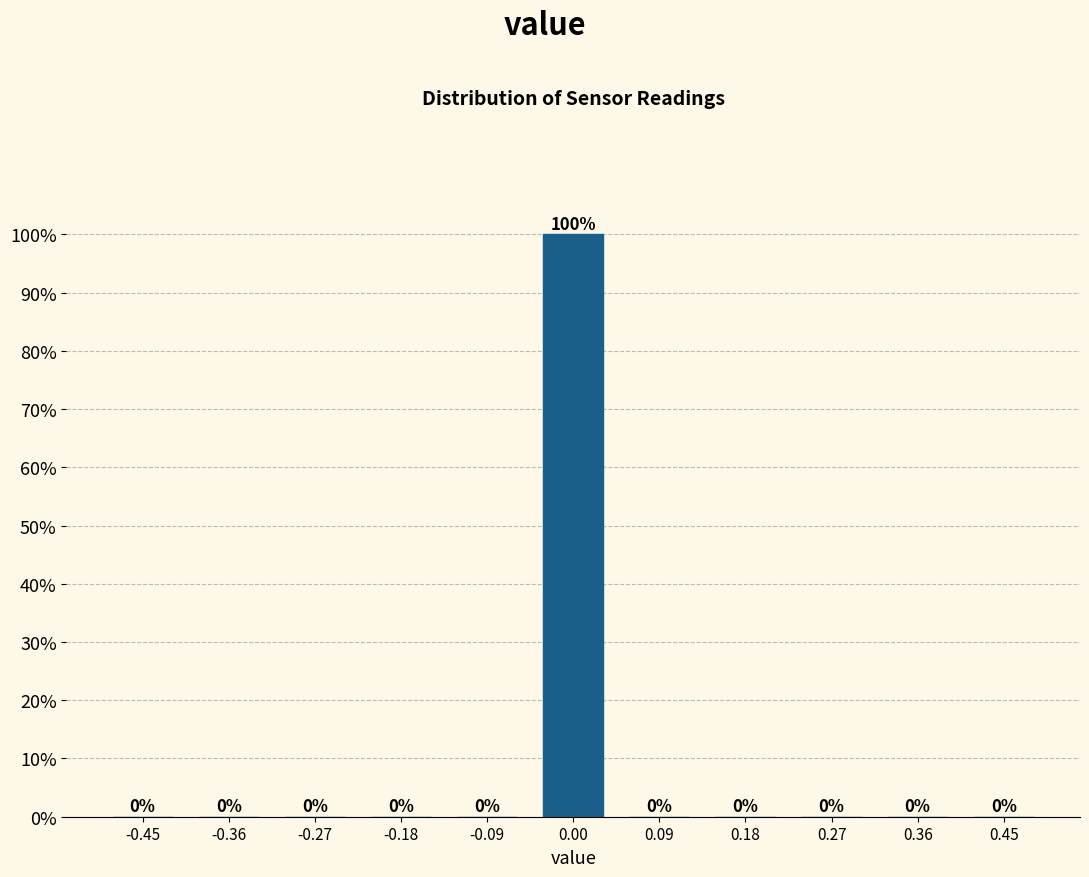

Reading left to right, list all the values displayed in this chart.

-0.45=0	-0.36=0	-0.27=0	-0.18=0	-0.09=0	0.00=100	0.09=0	0.18=0	0.27=0	0.36=0	0.45=0